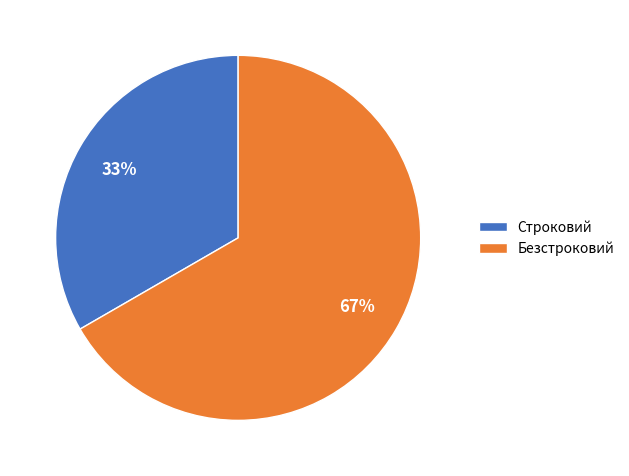

To the nearest percent, what is the average slice percentage?

50%